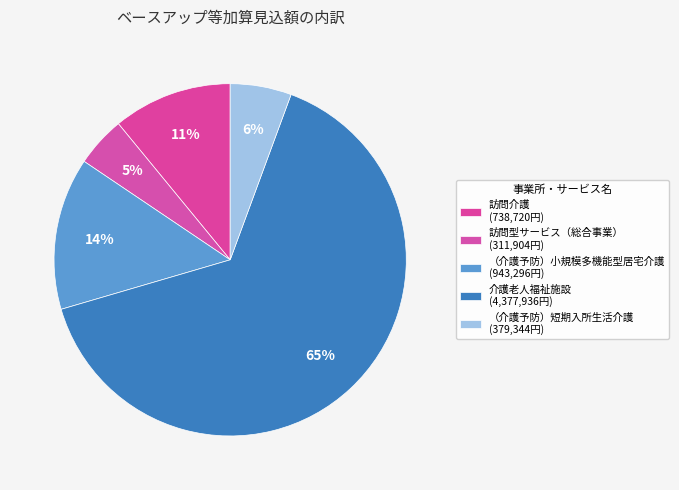

How many segments does this pie chart have?

5